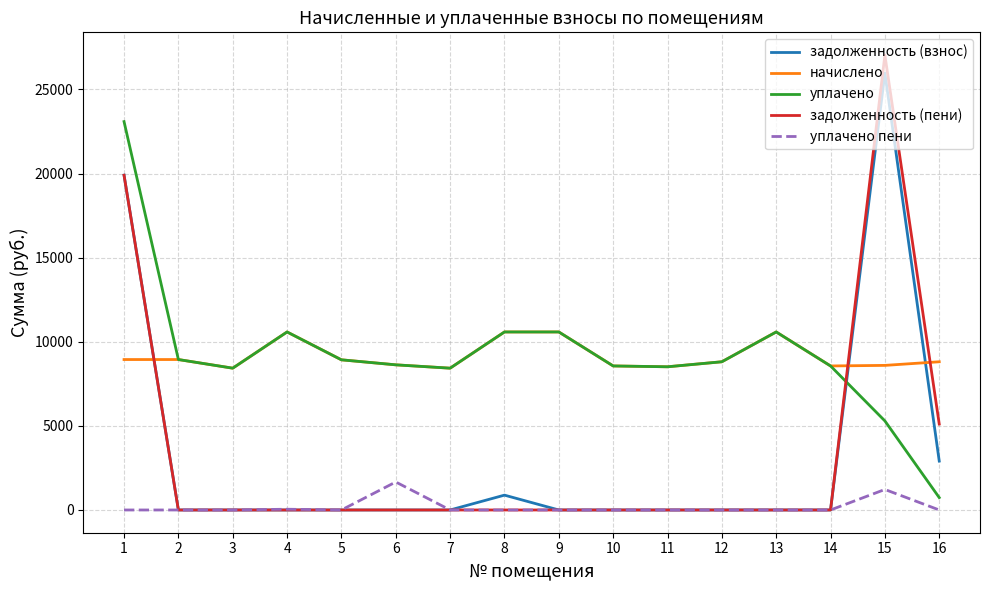

True or false: уплачено has a value of 8942.4 at 2.

True